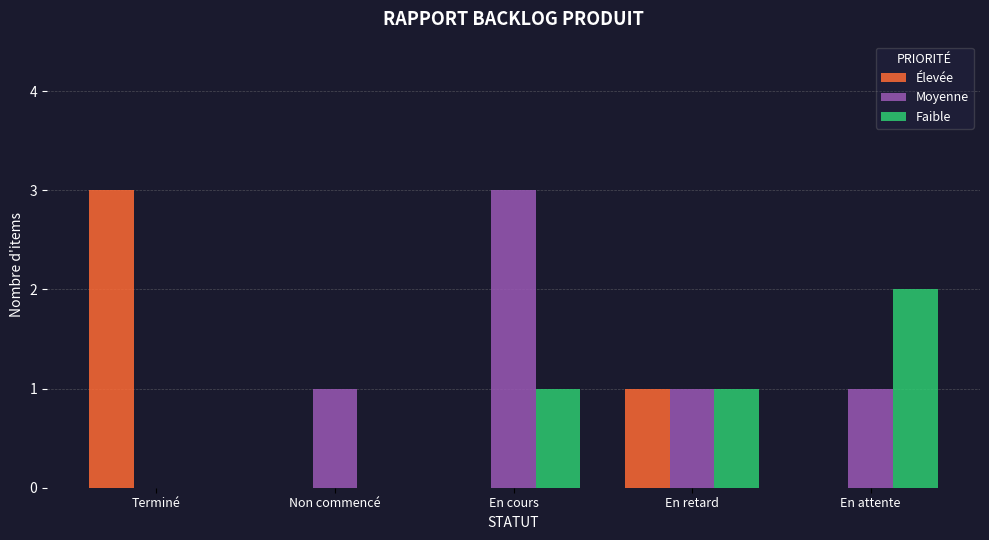

Which series changed the most between Terminé and En retard?

Élevée